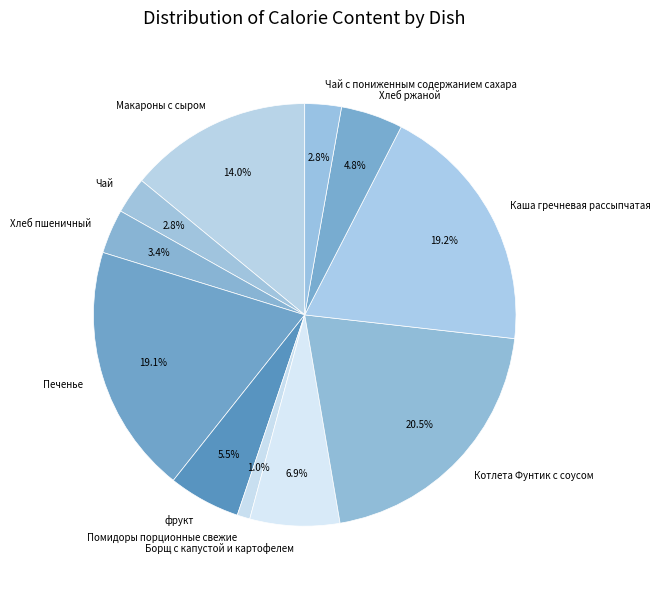

How many slices are in this pie chart?

11